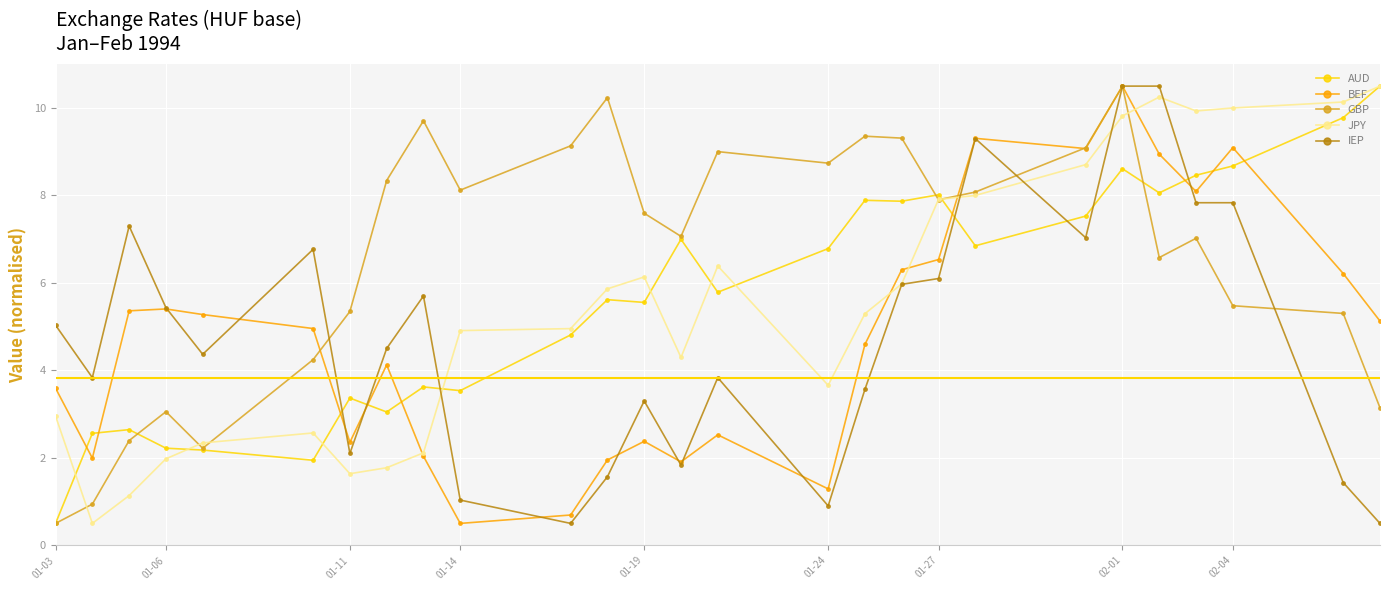

Which series has the largest total across all categories?

GBP